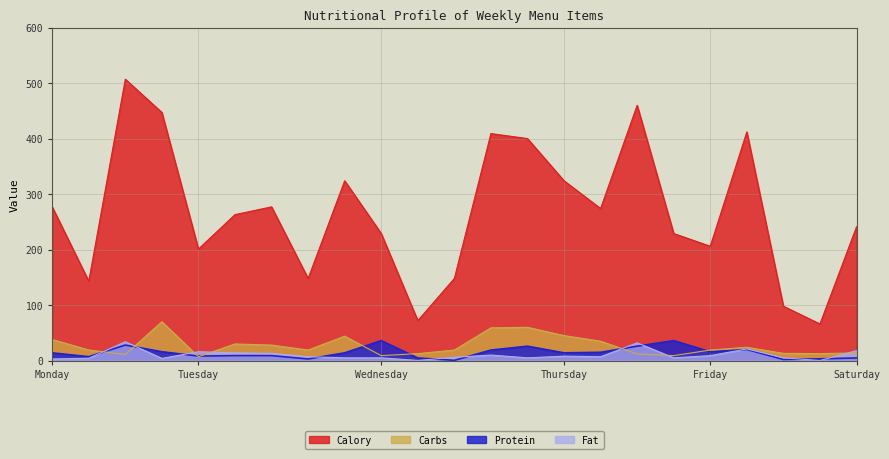

At which category is the sum across all series the highest?

Malabar Veg Curry